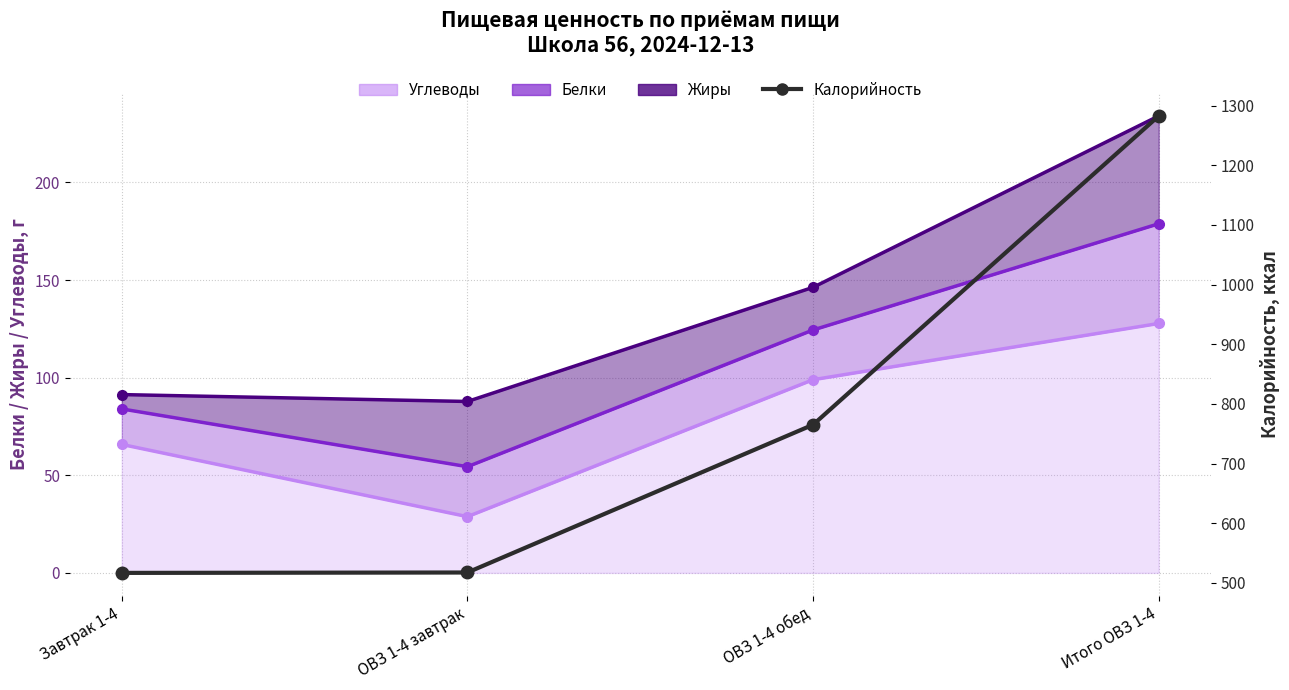

At which category does the chart reach its minimum across all series?

Завтрак 1-4